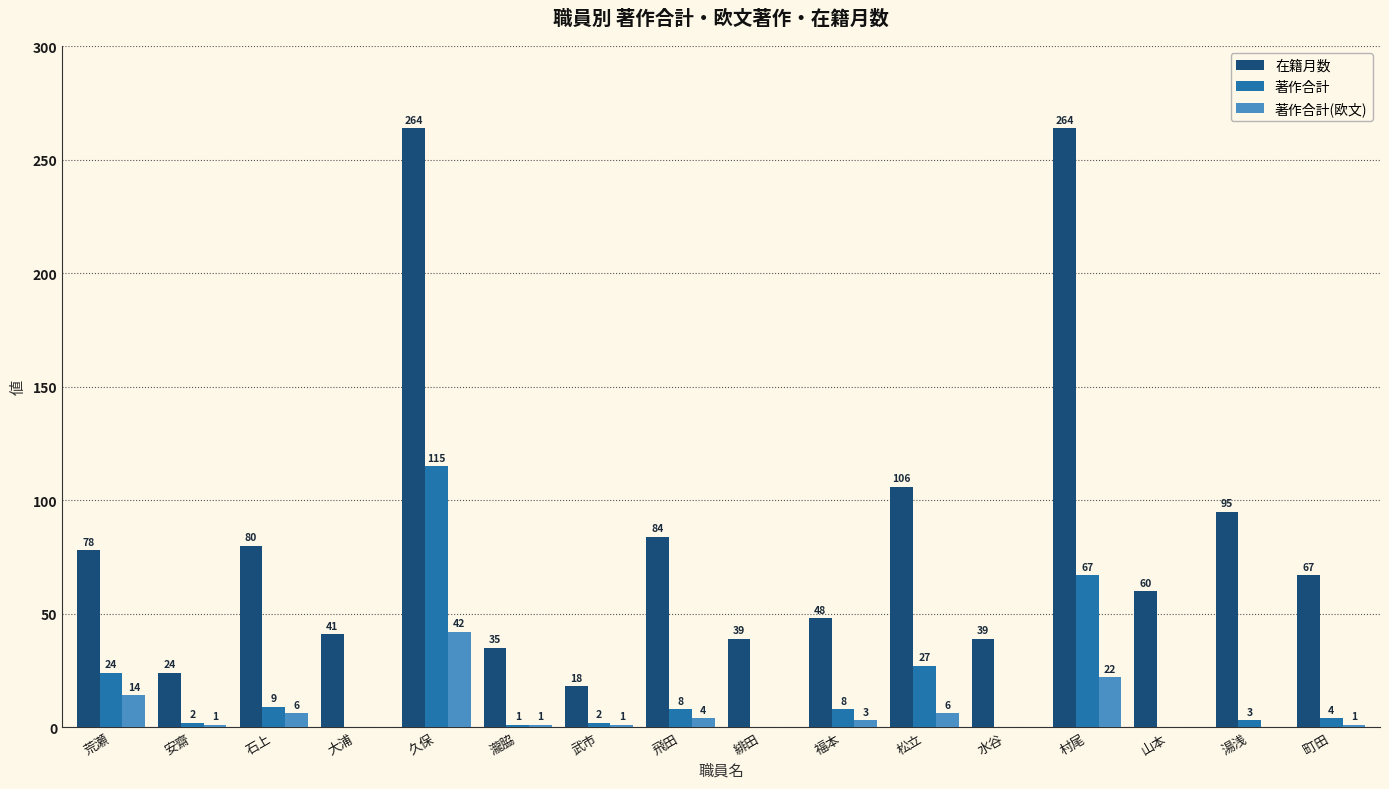

Count the number of data series in this chart.

3